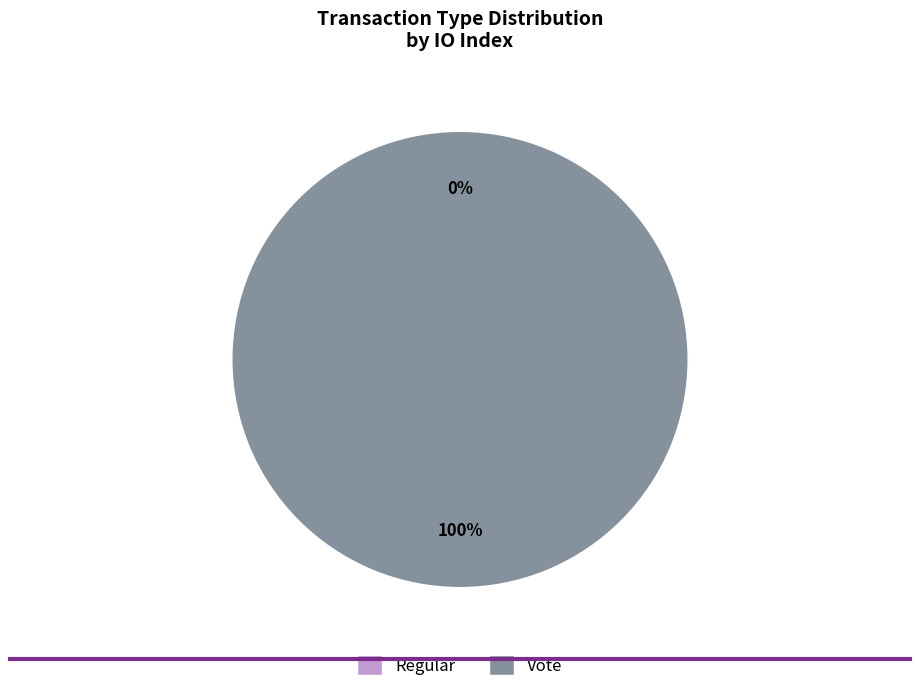

What is the change in value from Regular to Vote?

+2